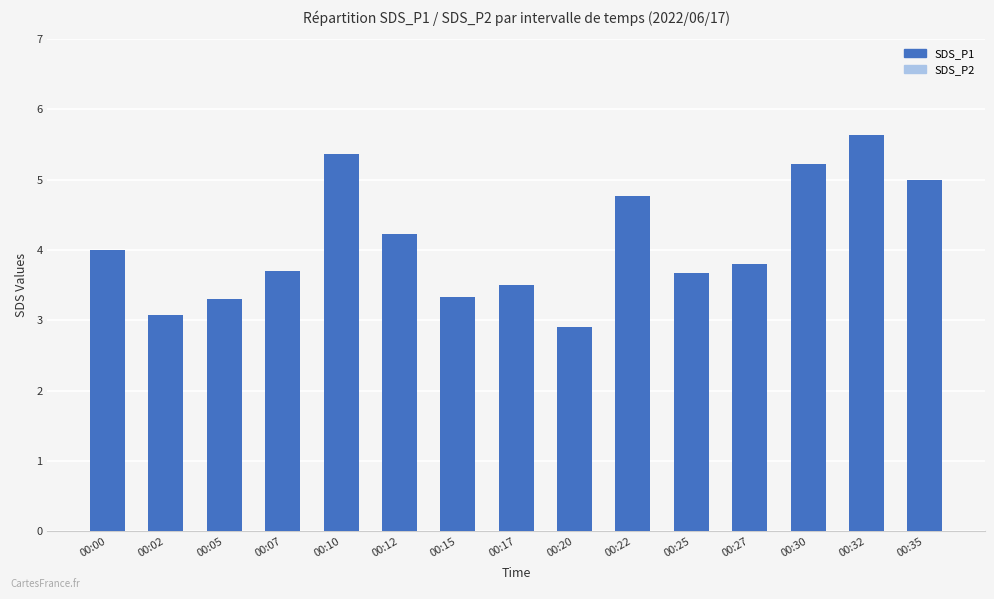

What is the value of the SDS_P1 bar at the 5th from the left?

5.4